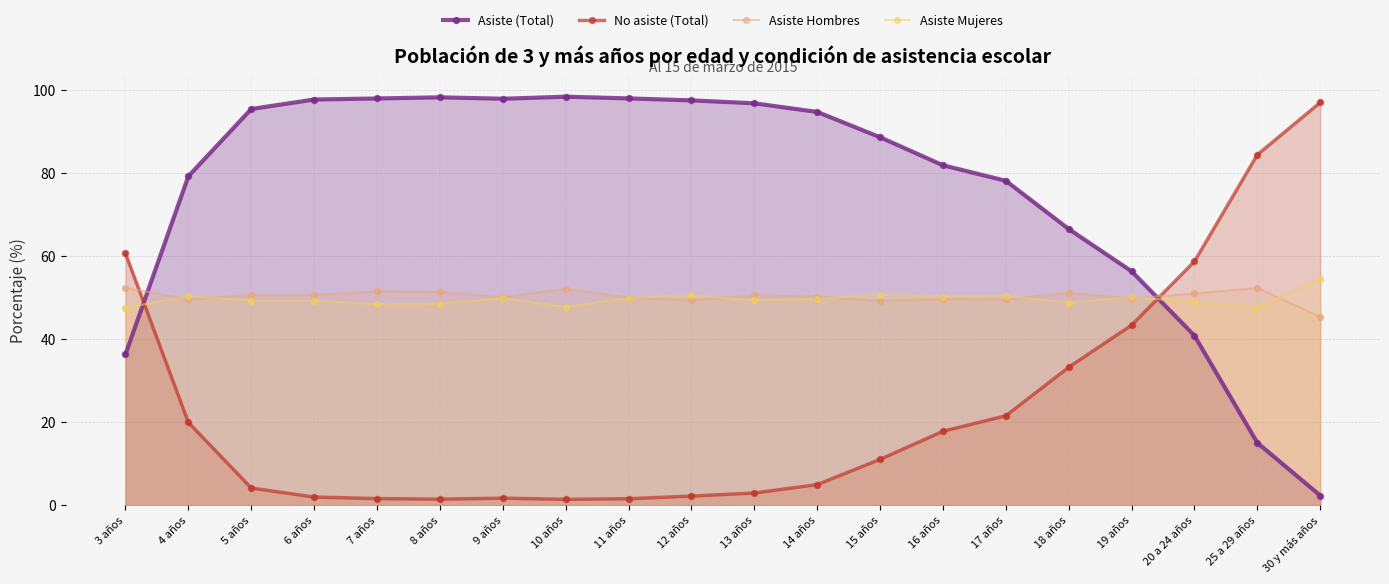

At how many categories does at least one series exceed 19?

20